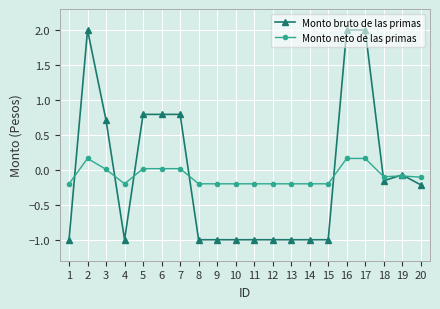

What is the sum of all Monto neto de las primas values?

-1.7